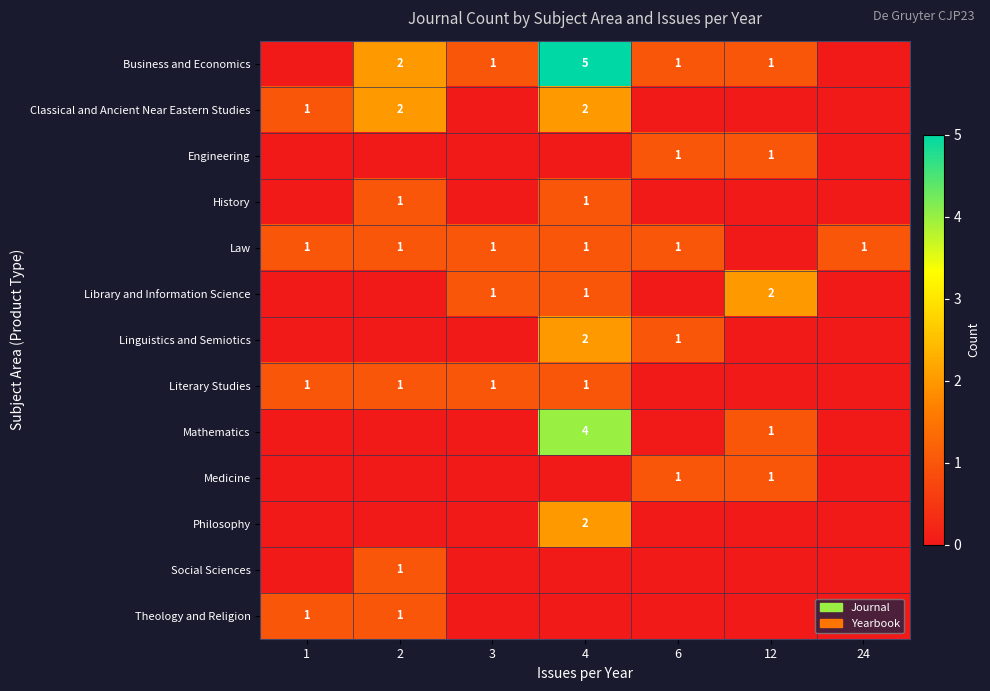

What is the difference between the maximum and minimum values in the History series?

1